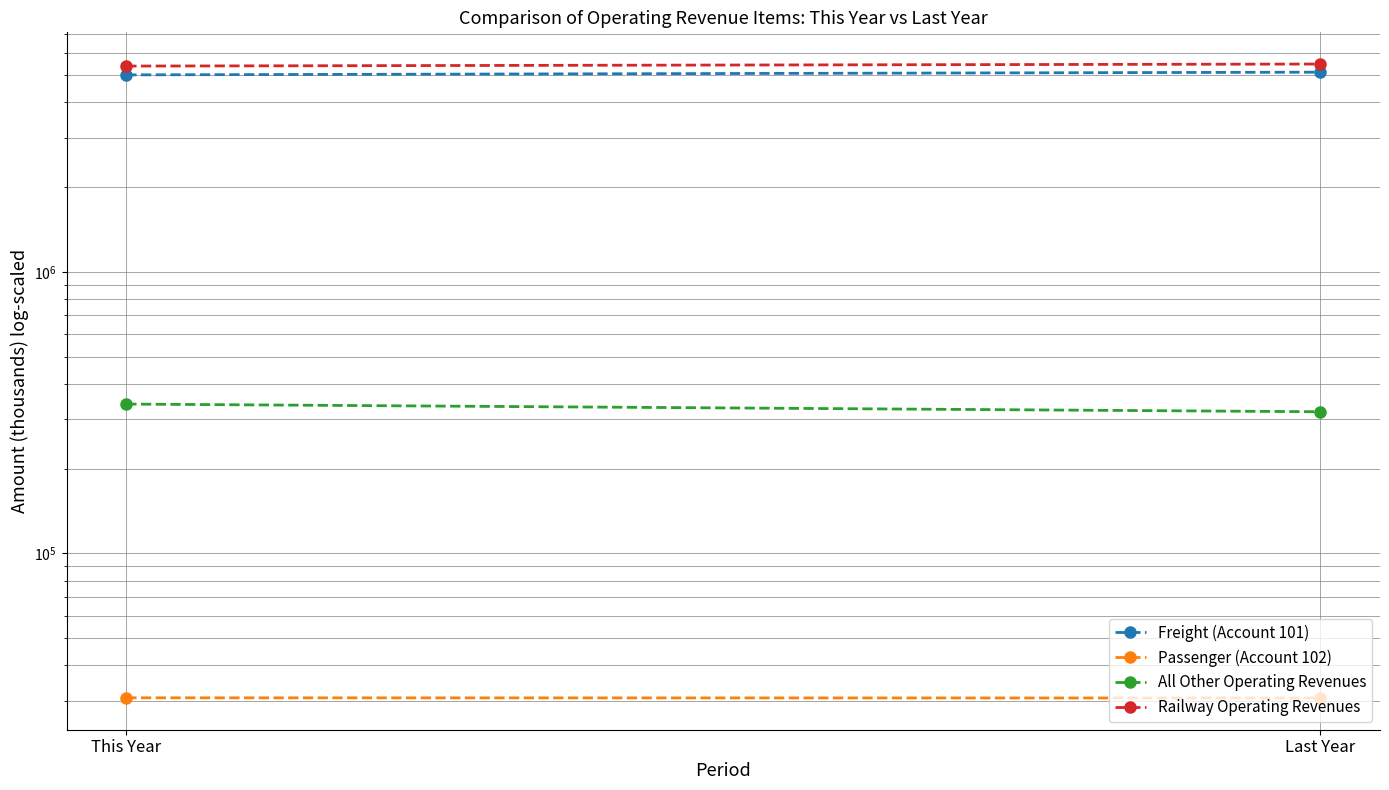

What is the average value of the Railway Operating Revenues series?

5429487